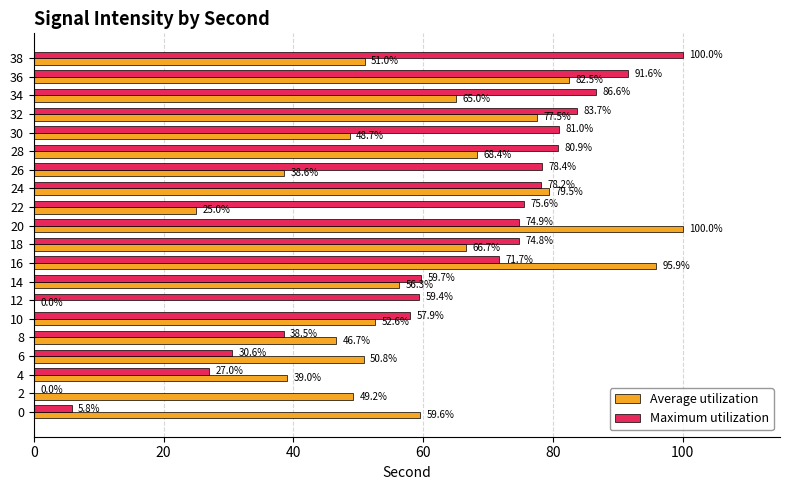

At which label does Maximum utilization reach its peak?

38